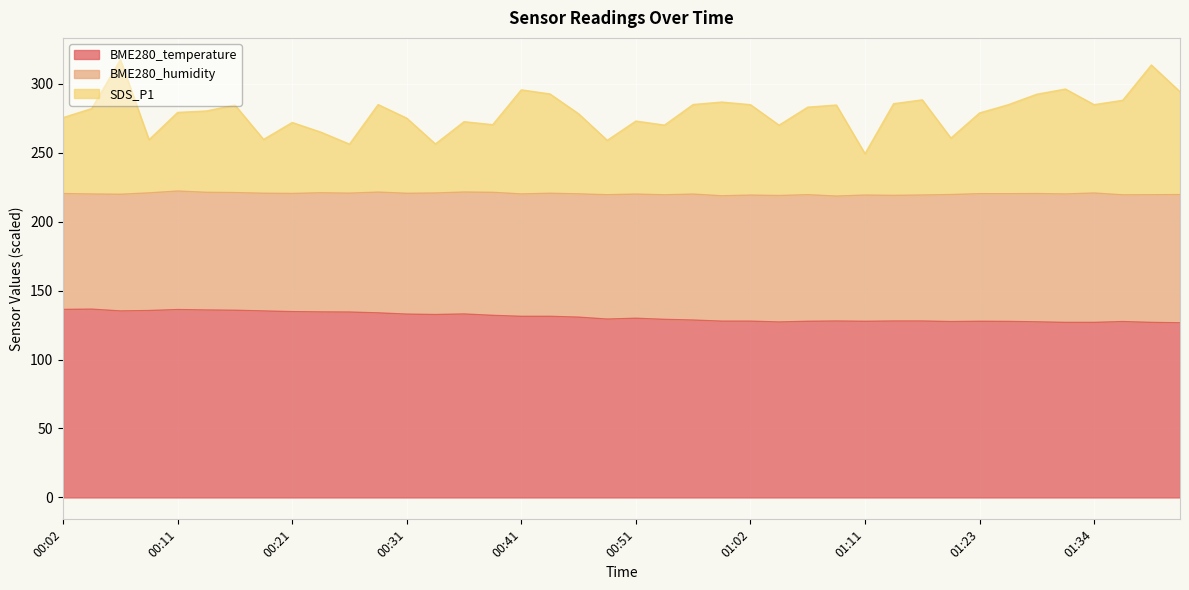

What is the minimum value shown in the chart?

126.6